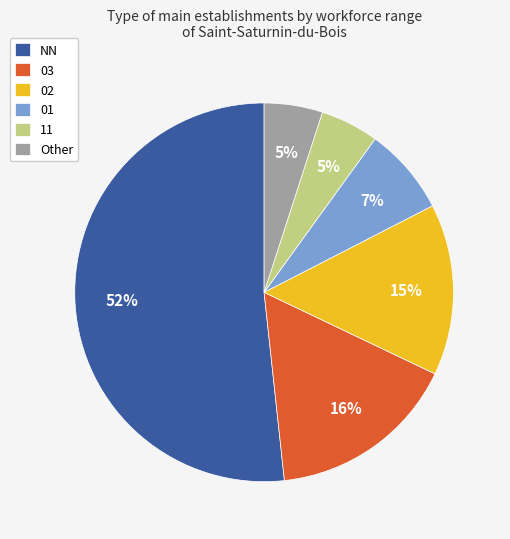

What is the largest slice in the pie chart?

NN